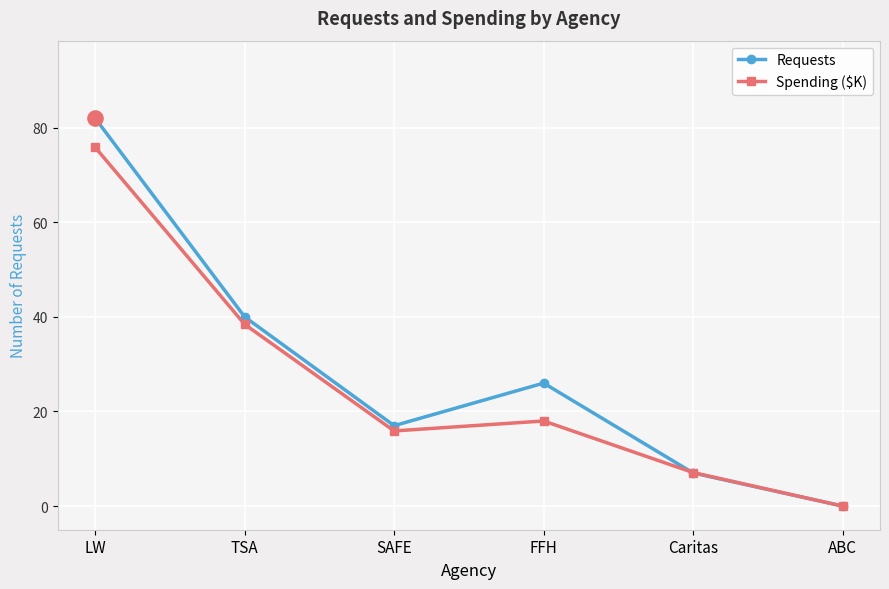

At how many categories does at least one series exceed 67?

1